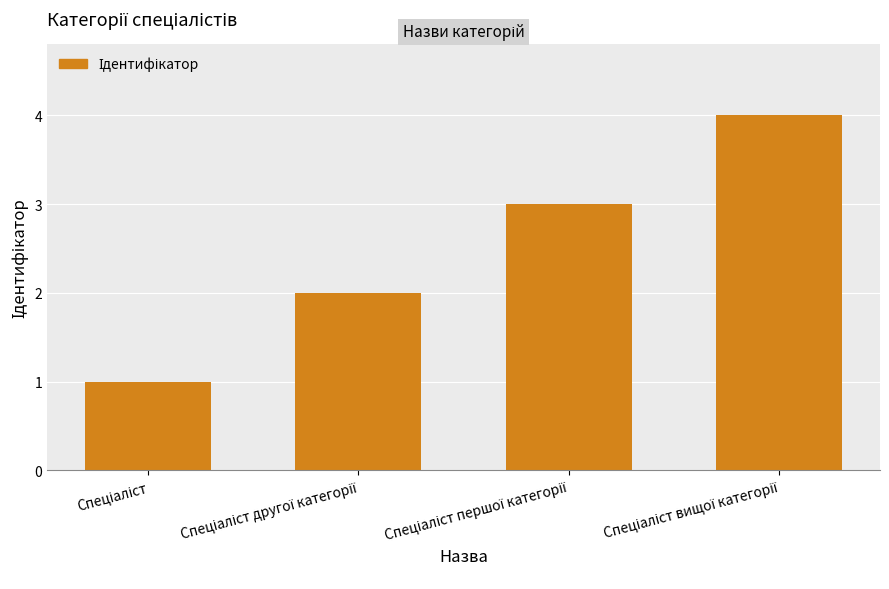

What is the sum of all values?

10